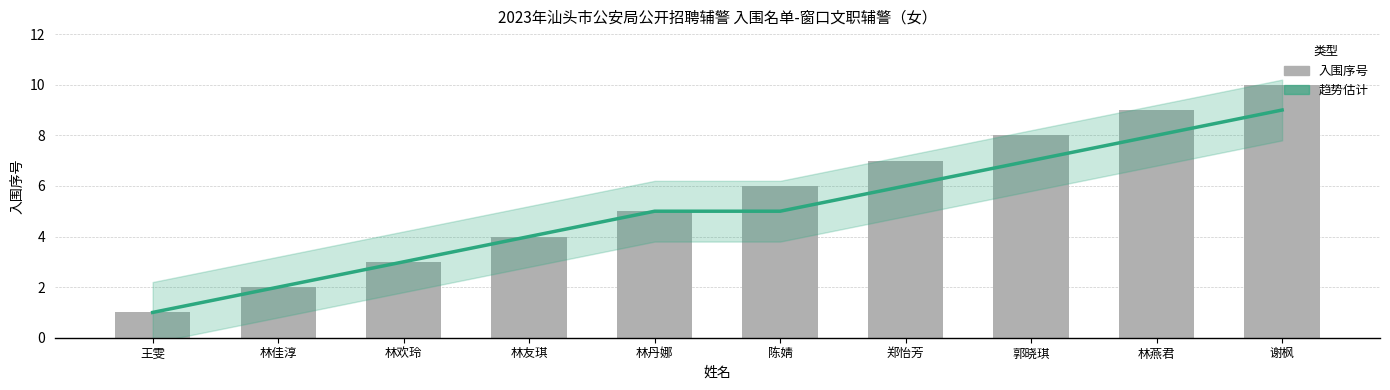

What is the difference between the 趋势估计 values at 陈婧 and 谢枫?

4